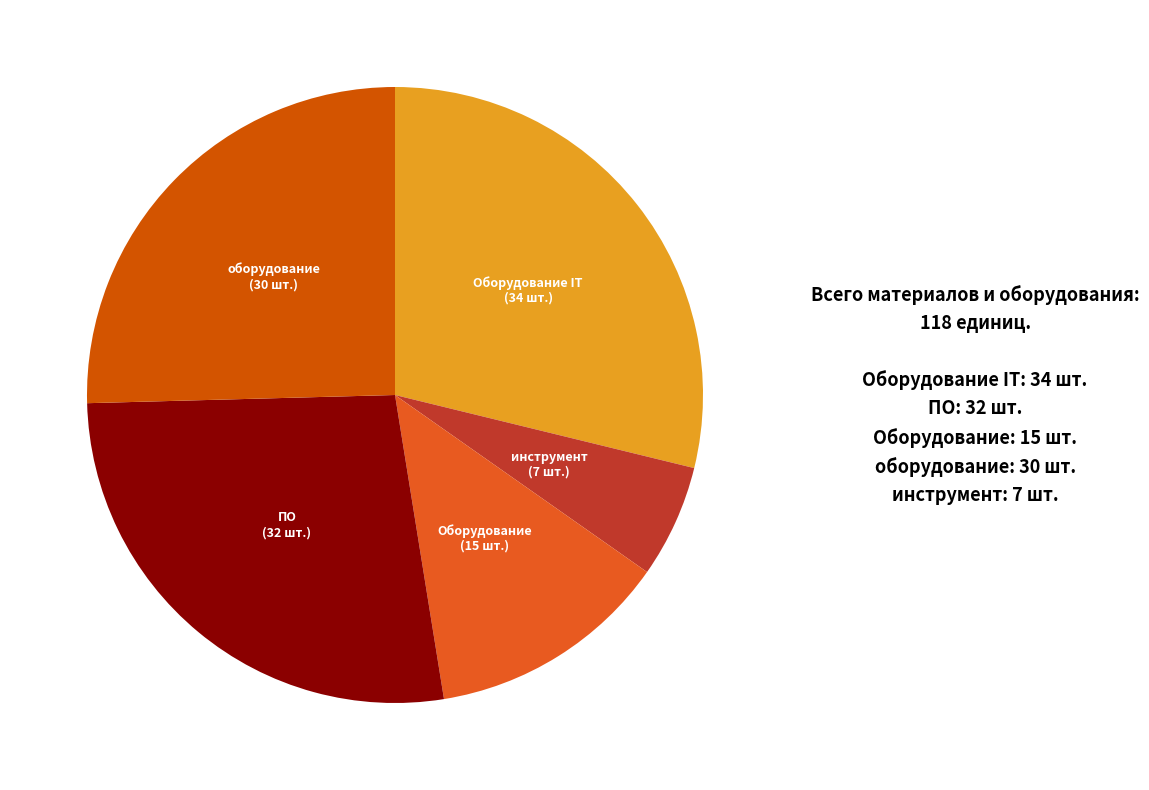

To the nearest percent, what is the average slice percentage?

20%